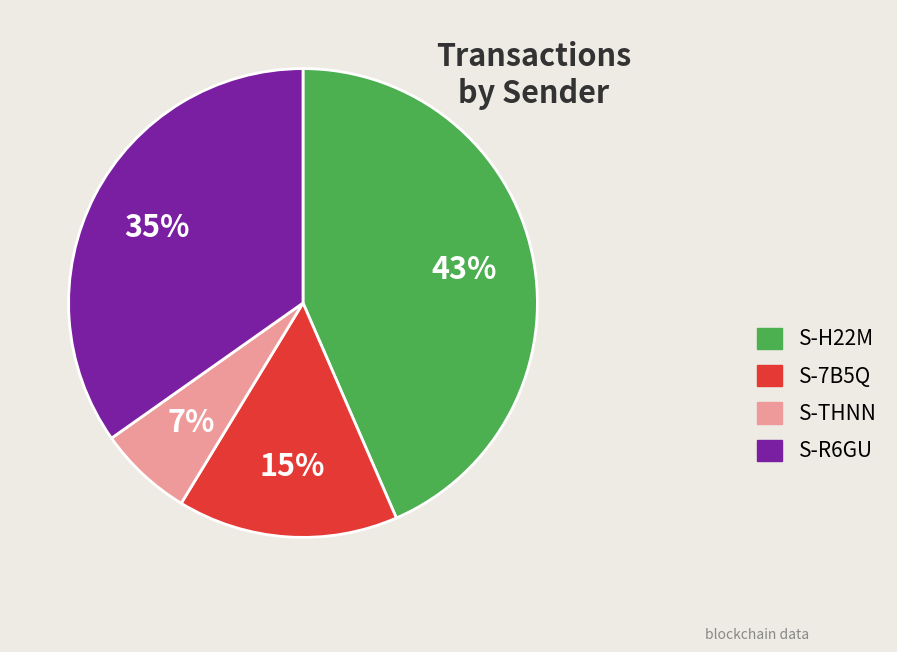

Between S-H22M and S-THNN, which is larger?

S-H22M